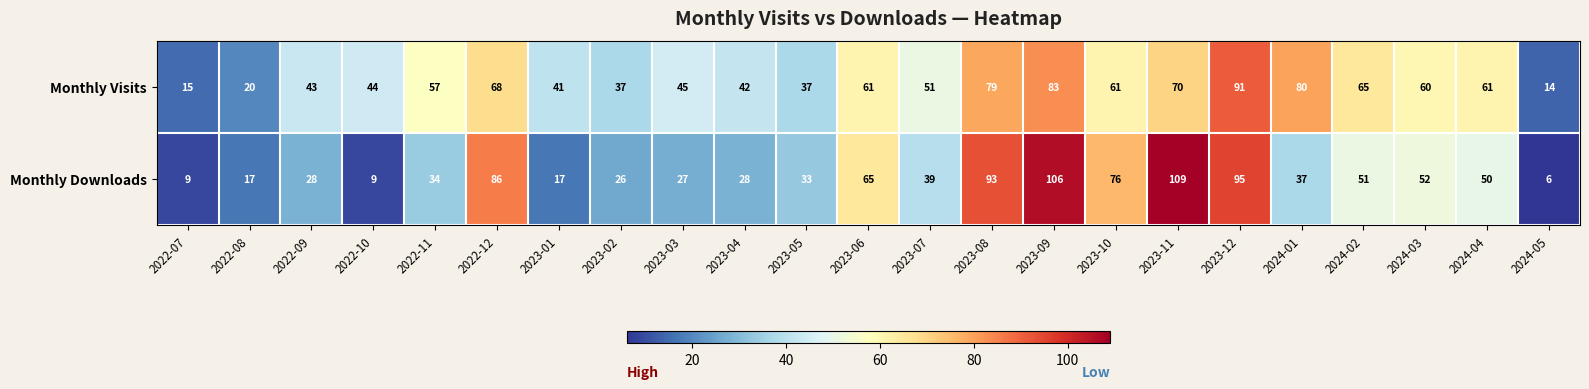

True or false: Monthly Downloads has a value of 89 at 2024-02.

False